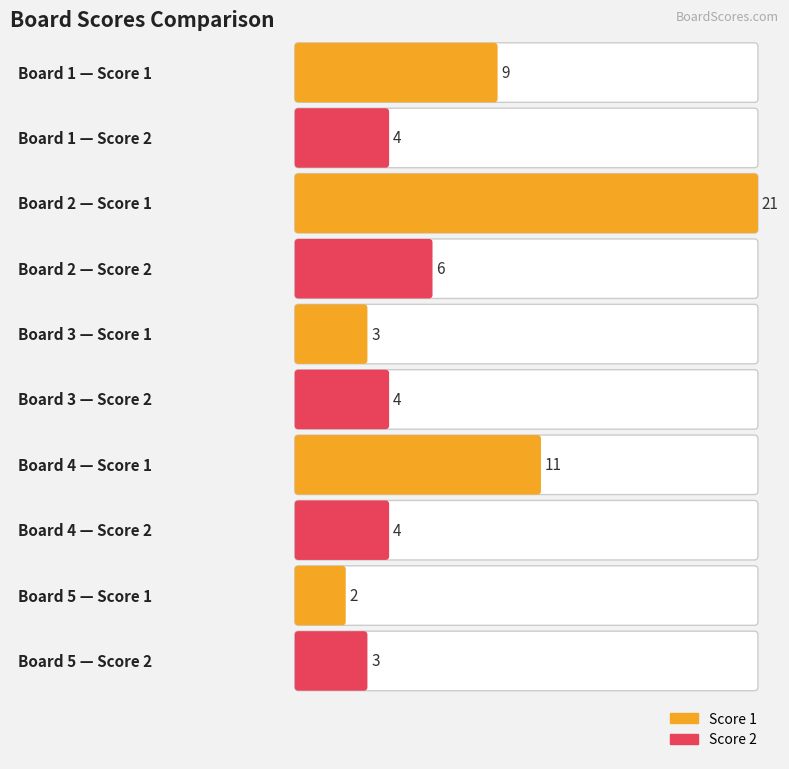

At which label does Score 2 reach its minimum?

Board 5